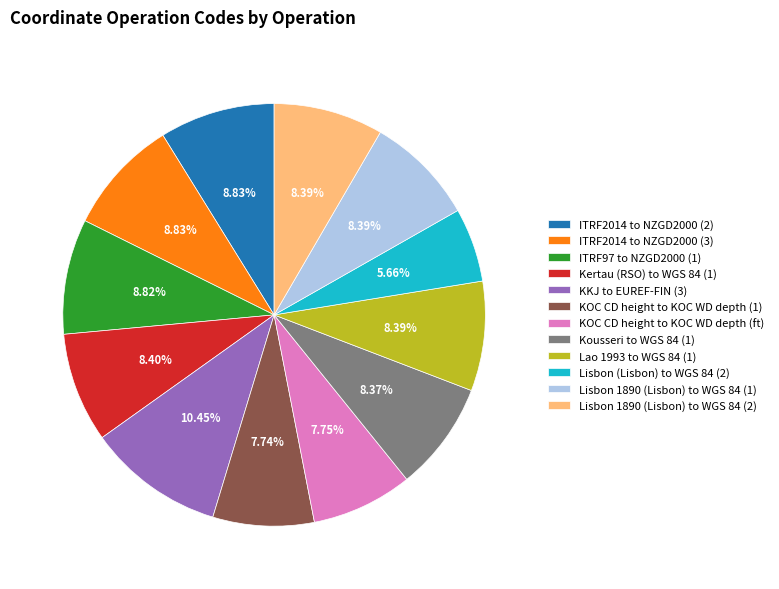

To the nearest percent, what percentage of the pie is KOC CD height to KOC WD depth (1)?

8%